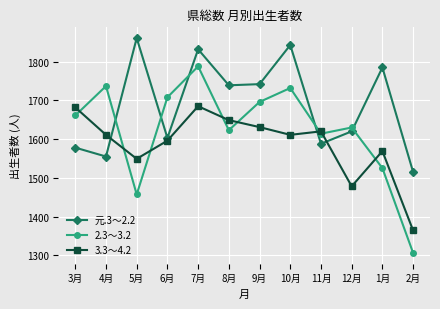

What is the value of the 元.3～2.2 point at the 11th from the left?

1785